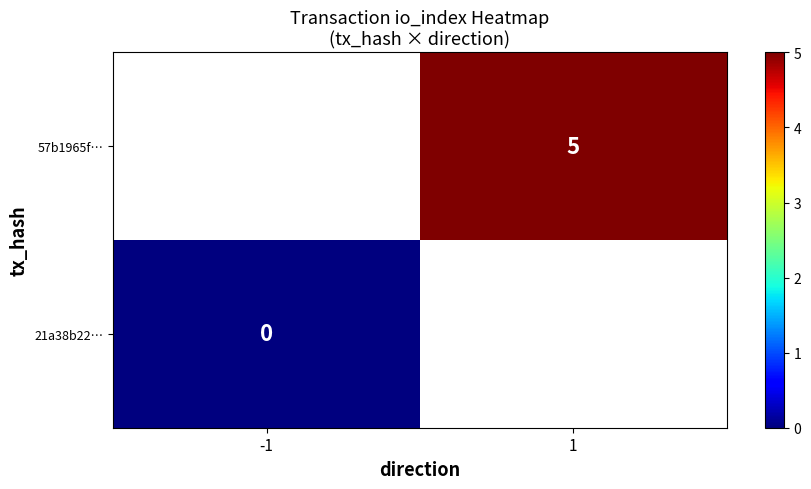

The value of 57b1965f… at 1 is 9. True or false?

False